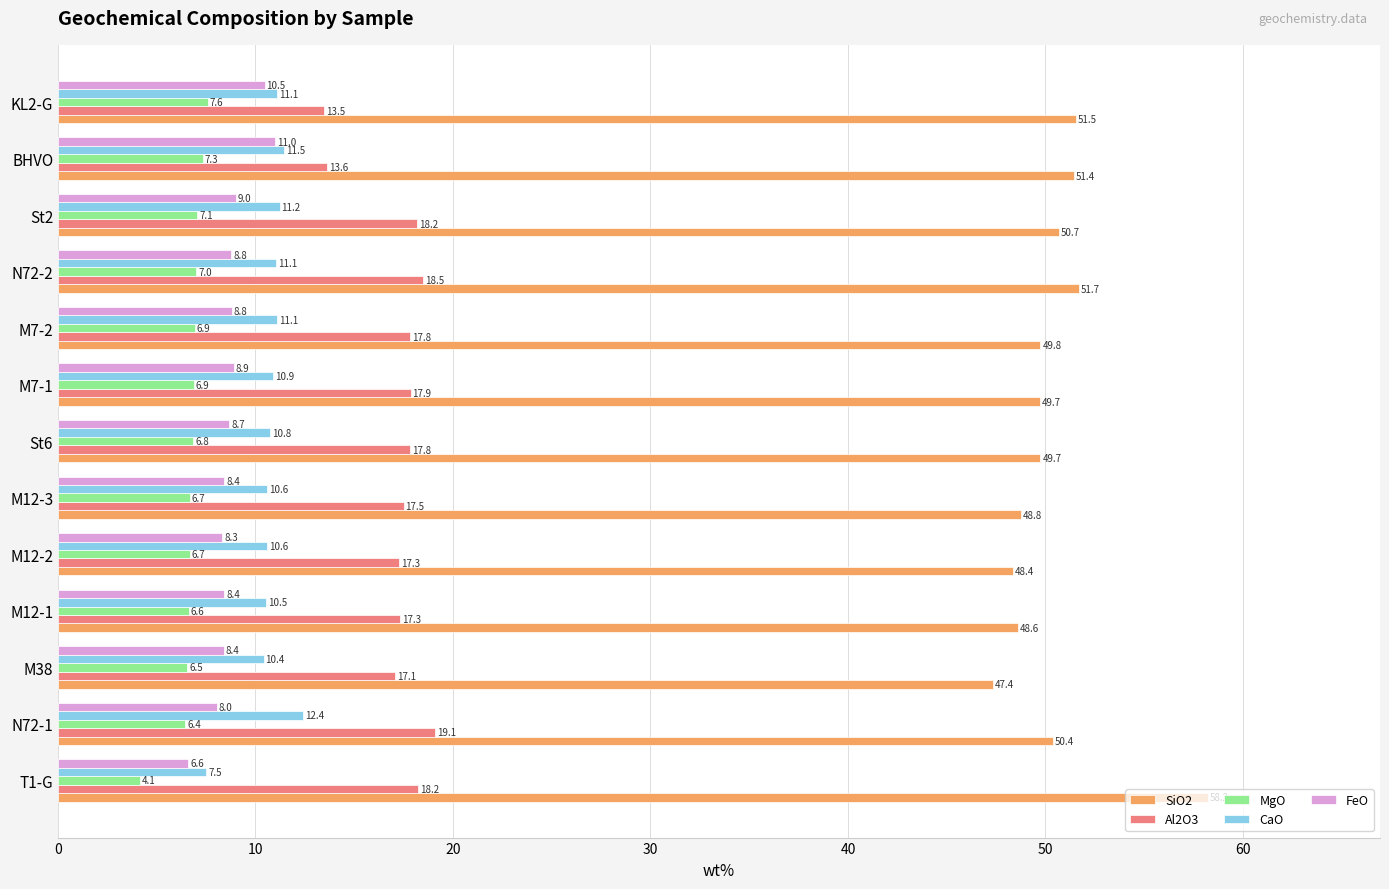

What is the approximate value of SiO2 at St6?

49.7